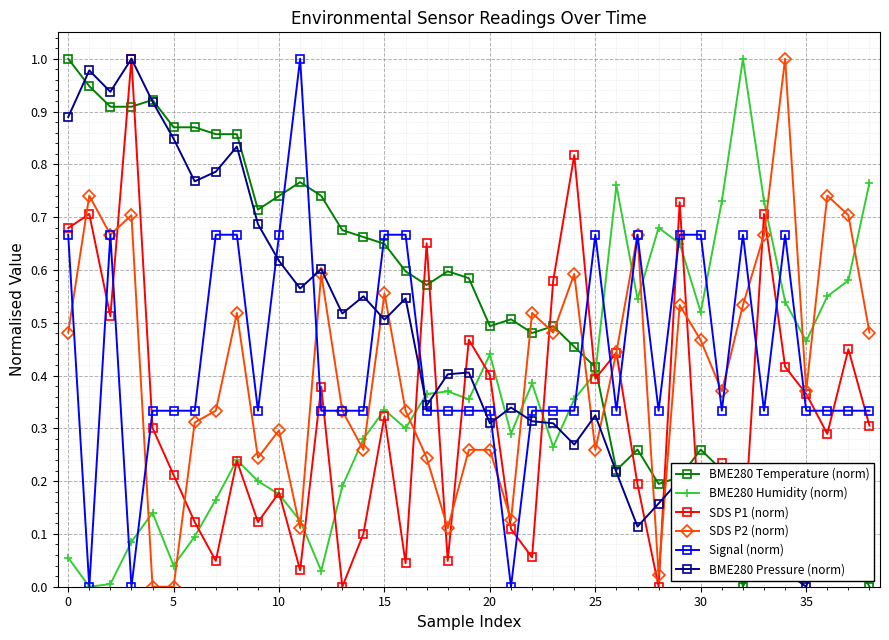

Which series has the largest total across all categories?

BME280 Temperature (norm)